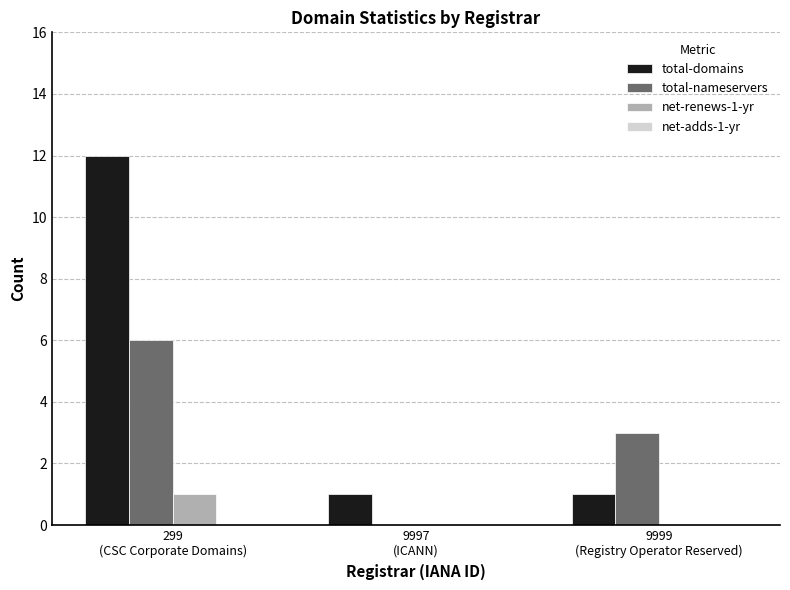

What is the sum of all total-domains values?

14